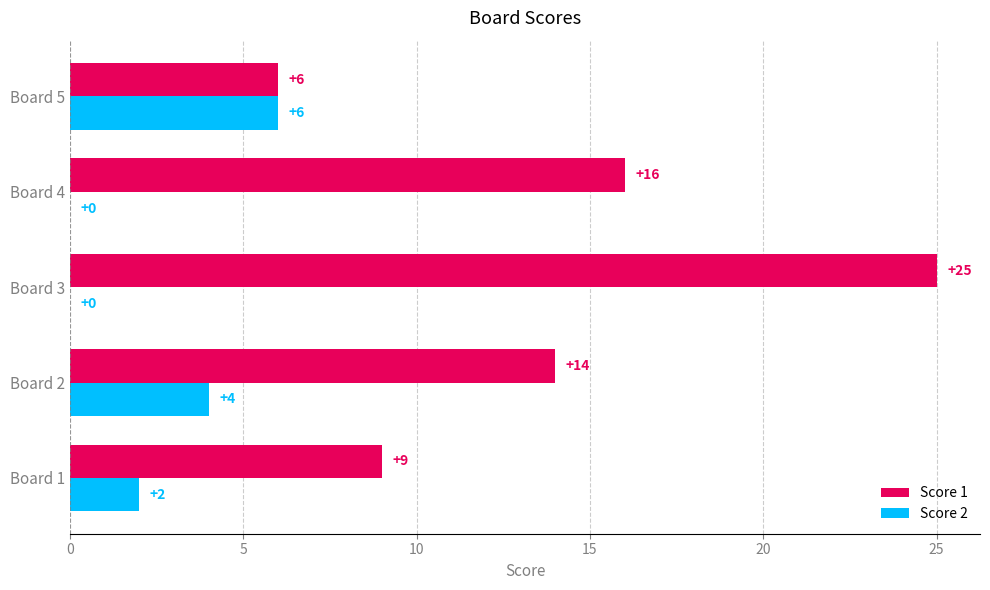

Where is Score 2 nearest to the value 3?

Board 1